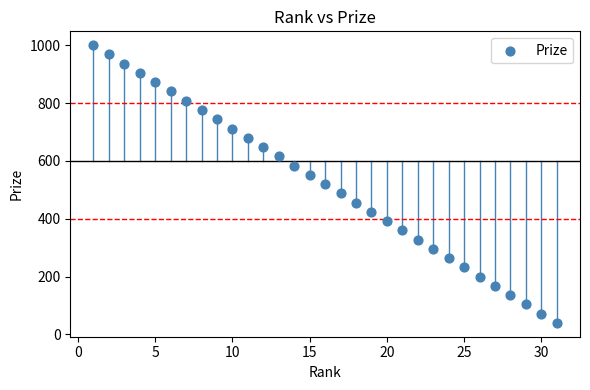

What is the range of Y values (max minus min)?

960